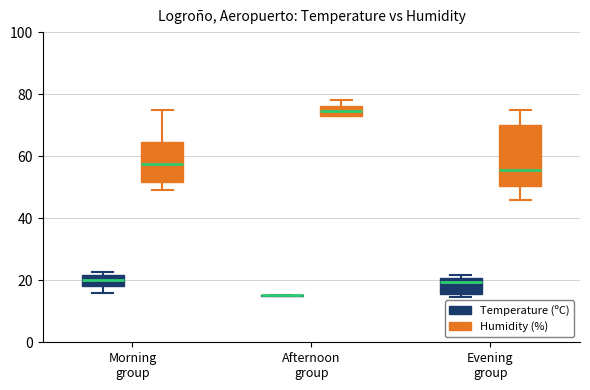

Reading left to right, transcribe this box plot: for each box, give where its median line is, the range the box spans, and where its two whiskers end, as read against the y-axis. The values are not printed on the chart, so give them approximately, as read against the axis.

Morning group (Temperature (ºC)): median 20, box 18 to 22, whiskers 16 to 22 (just above the box's upper edge)
Morning group (Humidity (%)): median 58, box 52 to 64, whiskers 50 to 76
Afternoon group (Temperature (ºC)): box collapsed to a line at 16, whiskers 14 to 16
Afternoon group (Humidity (%)): median 74 (inside the box), box 74 to 76, whiskers 74 to 78
Evening group (Temperature (ºC)): median 20 (just below the box's upper edge), box 16 to 20, whiskers 14 to 22
Evening group (Humidity (%)): median 56, box 50 to 70, whiskers 46 to 76